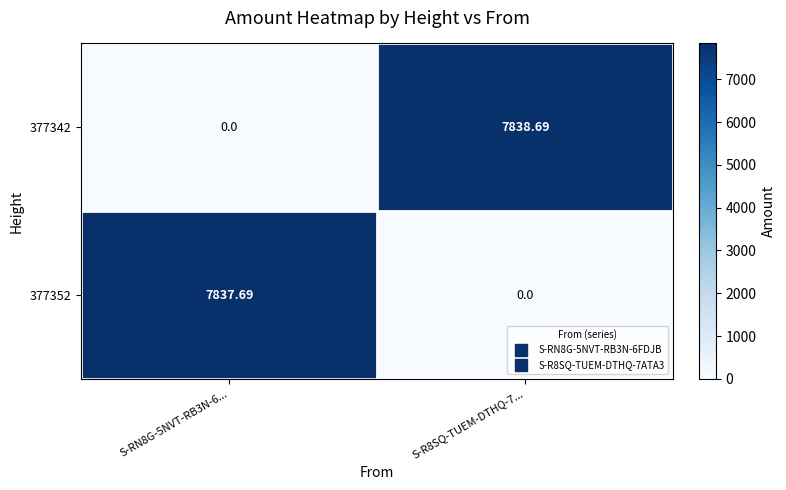

Is the value of 377342 at S-R8SQ-TUEM-DTHQ-7... greater than the value of 377352 at S-RN8G-5NVT-RB3N-6...?

Yes